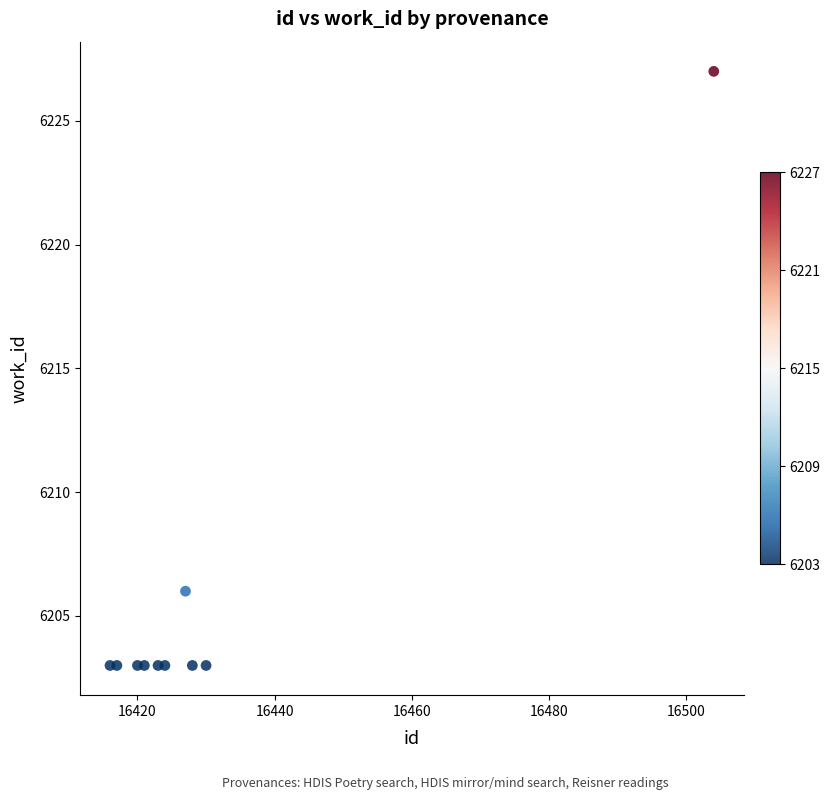

What is the range of X values (max minus min)?

88